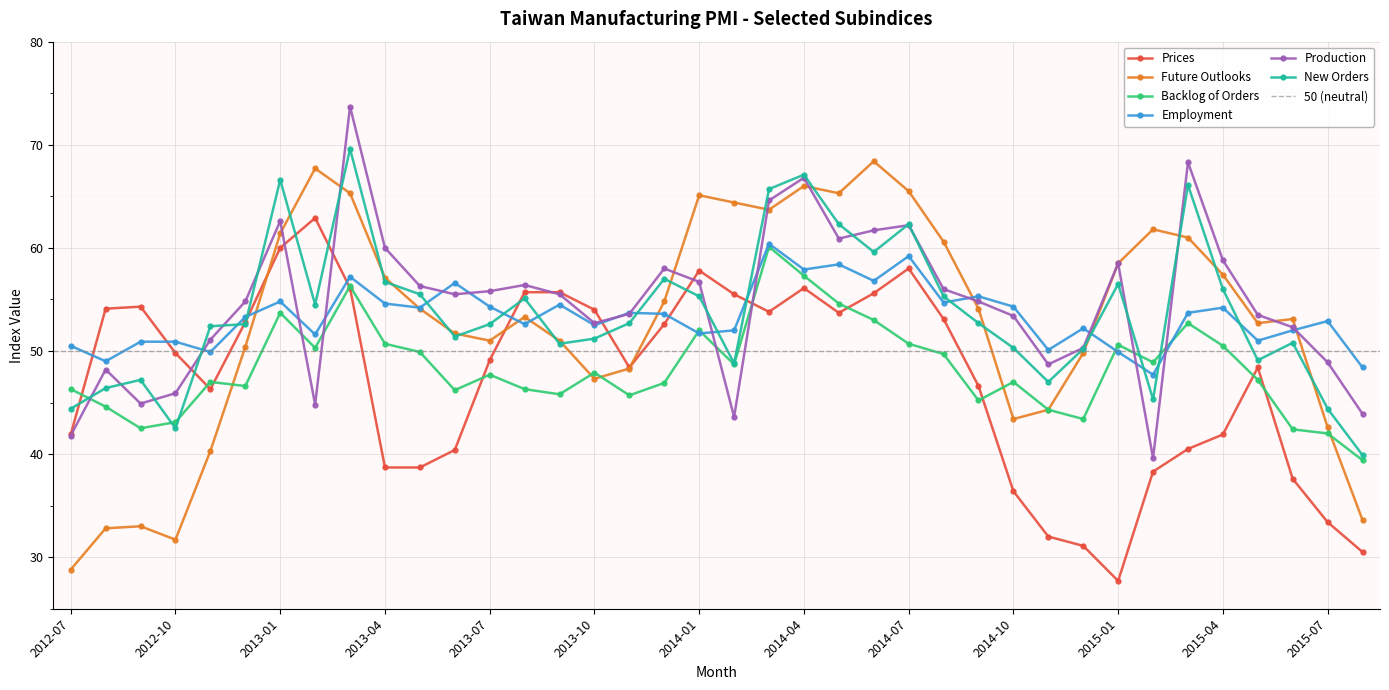

What is the difference between the Backlog of Orders values at 2014-06 and 2014-01?

1.0